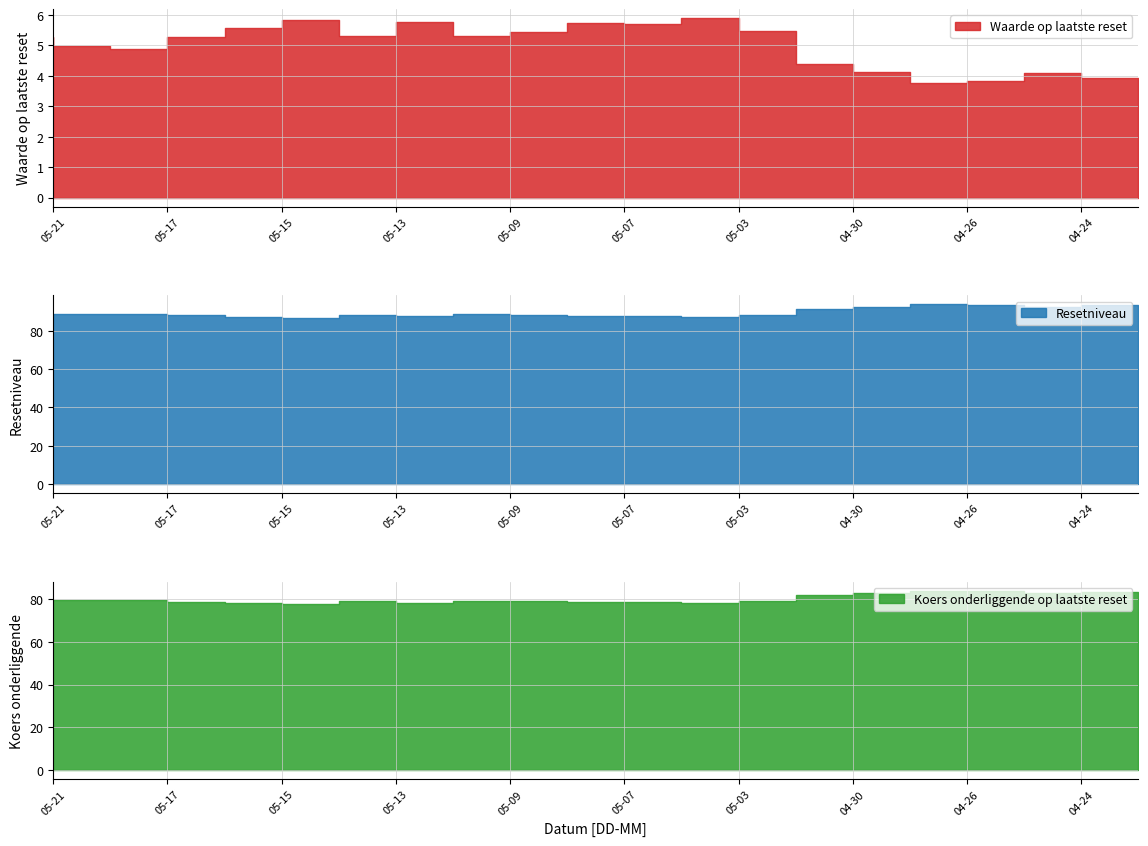

What position from the right is 2024-05-08?

11